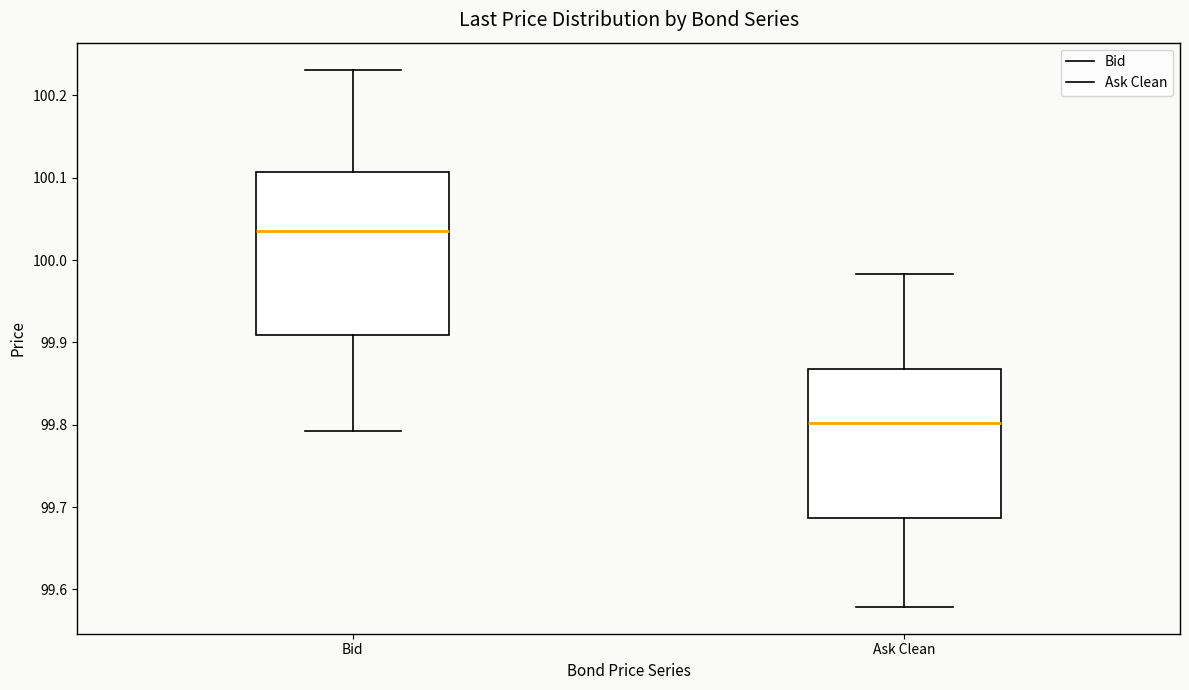

Reading left to right, transcribe this box plot: for each box, give where its median line is, the range the box spans, and where its two whiskers end, as read against the y-axis. The values are not printed on the chart, so give them approximately, as read against the axis.

Bid: median 100.04, box 99.91 to 100.11, whiskers 99.79 to 100.23
Ask Clean: median 99.80, box 99.69 to 99.87, whiskers 99.58 to 99.98